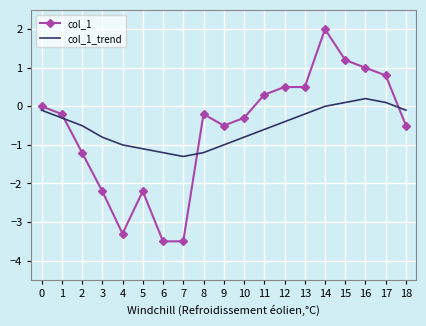

Rank the series at 14 from lowest to highest value.

col_1_trend, col_1